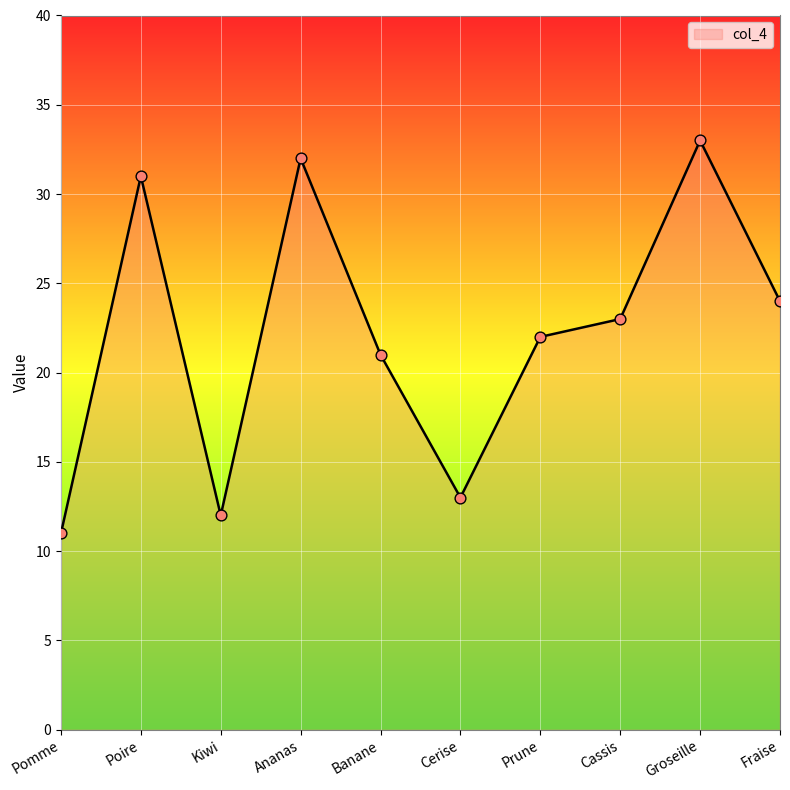

What is the change in value from Prune to Groseille?

+11